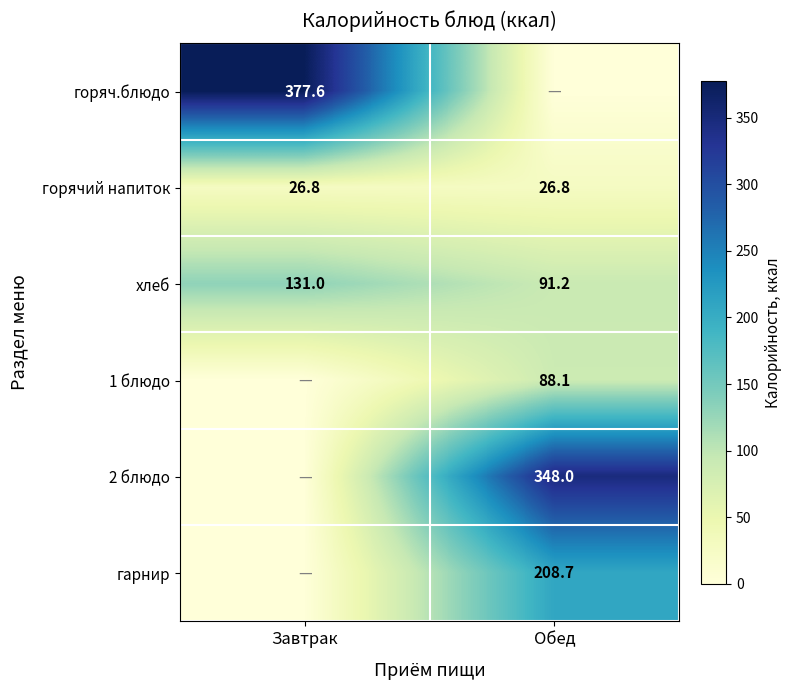

How many categories are shown in the chart?

2